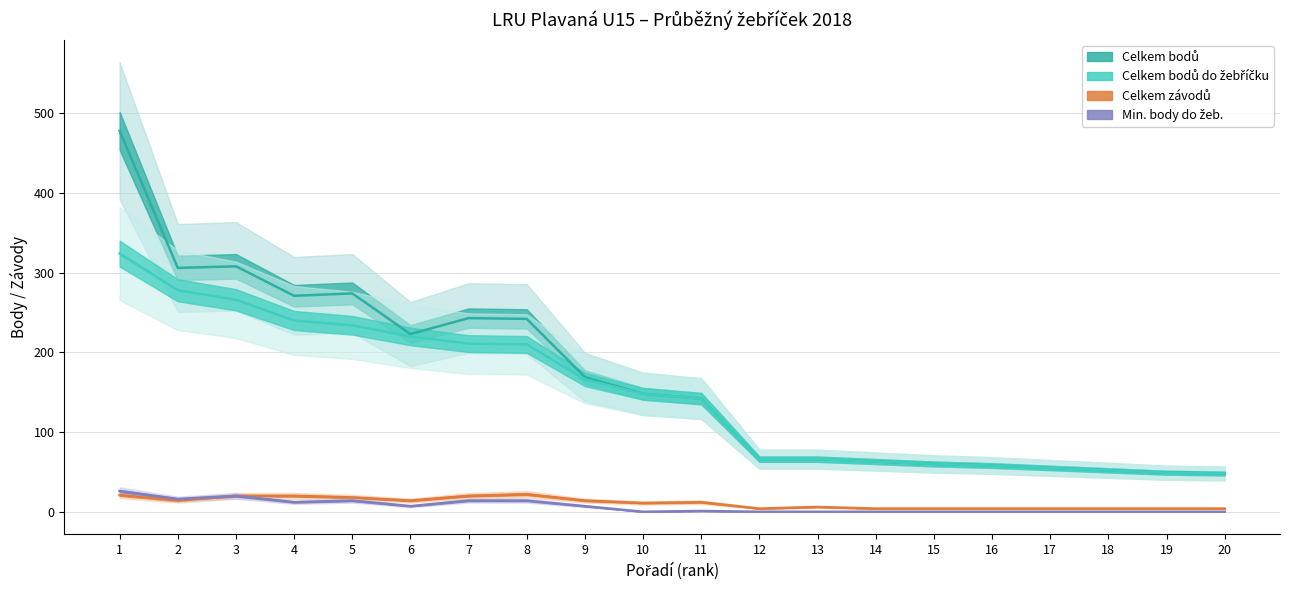

What is the lowest value of the Celkem bodů do žebříčku series?

48